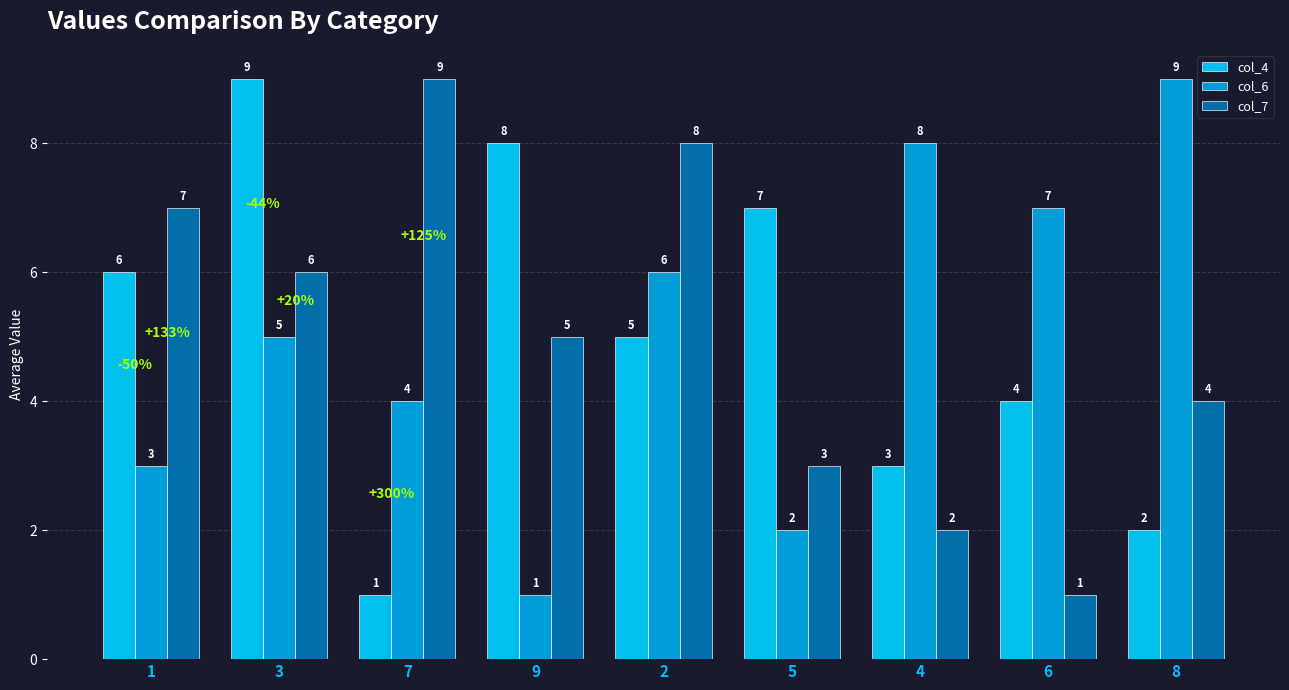

At which category is the sum across all series the highest?

3